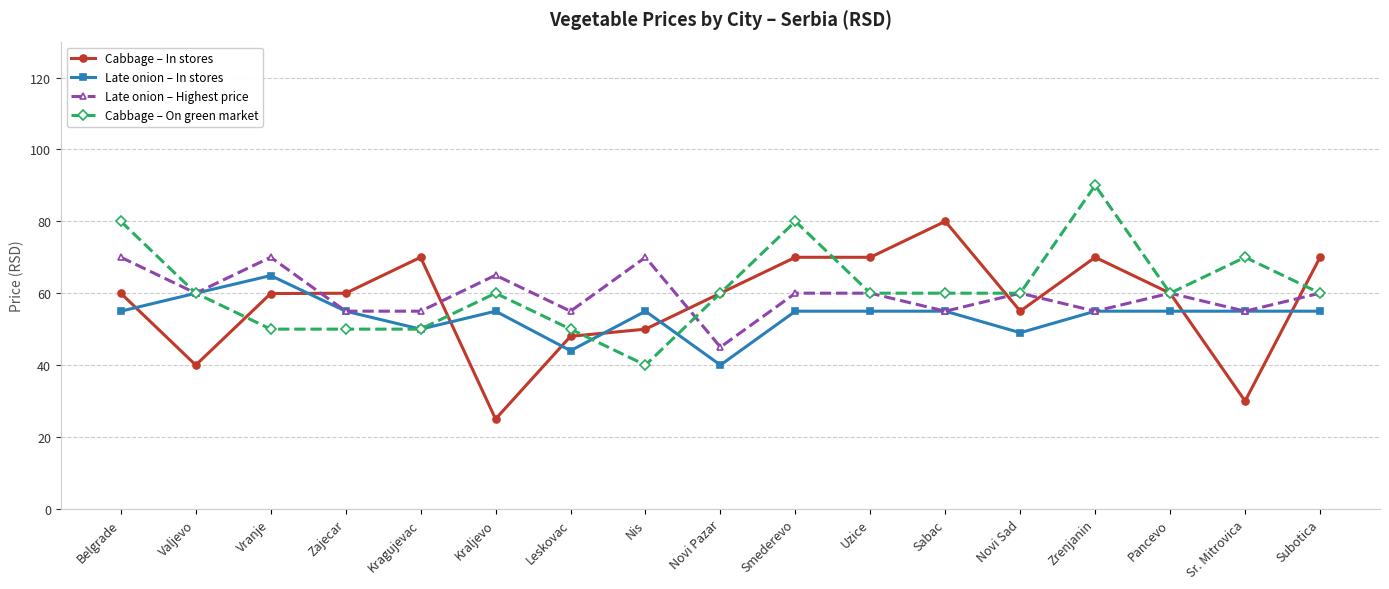

Does the chart display data point markers on the line(s)?

Yes